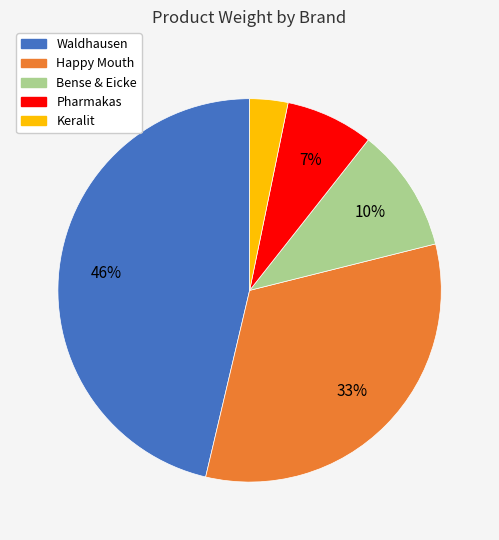

Which slice is the largest?

Waldhausen